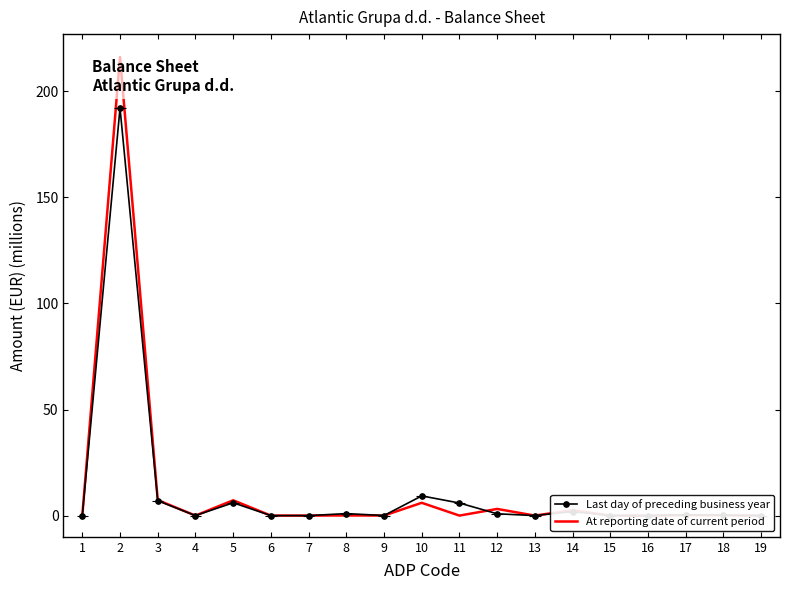

How many data points does each series have?

19